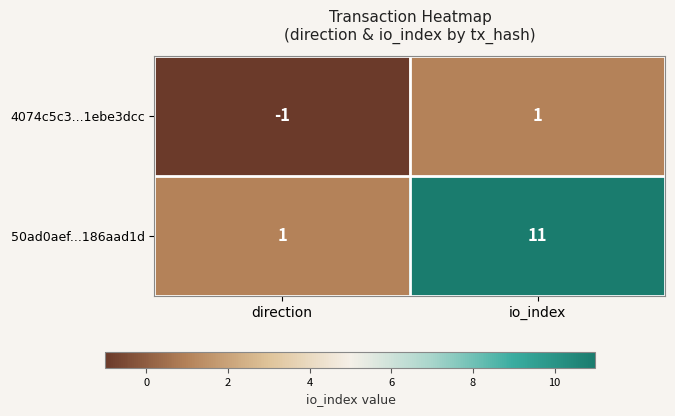

What is the sum of the 50ad0aef...186aad1d values at io_index and direction?

12